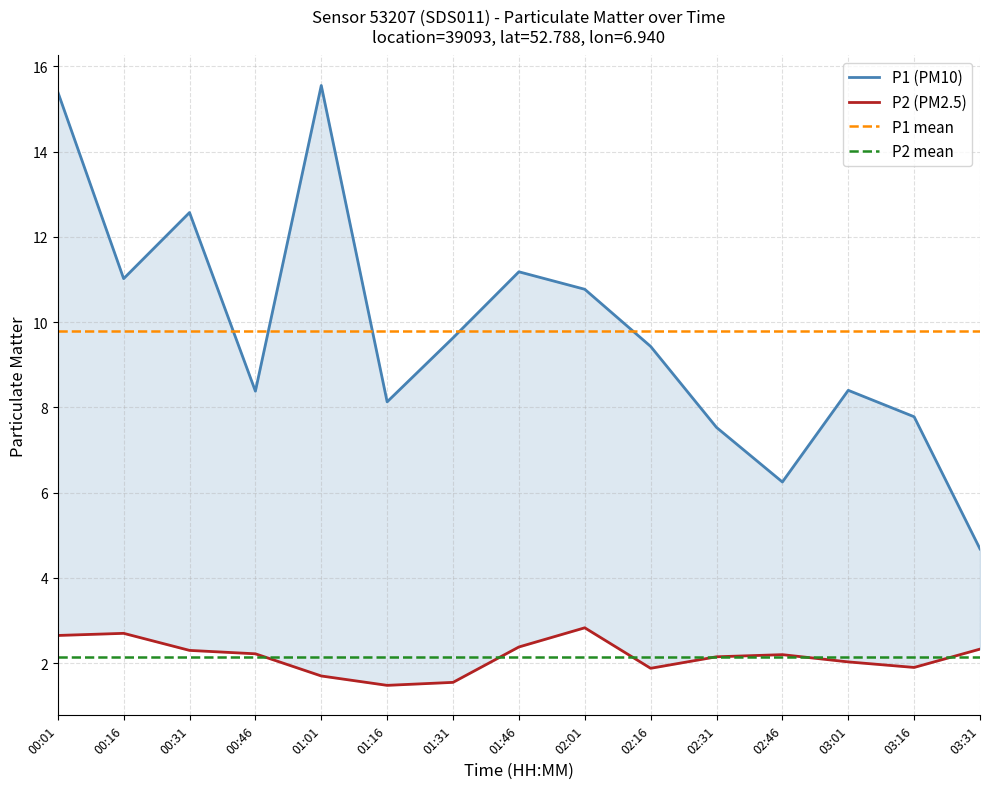

What is the sum of all P1 (PM10) values?

146.7